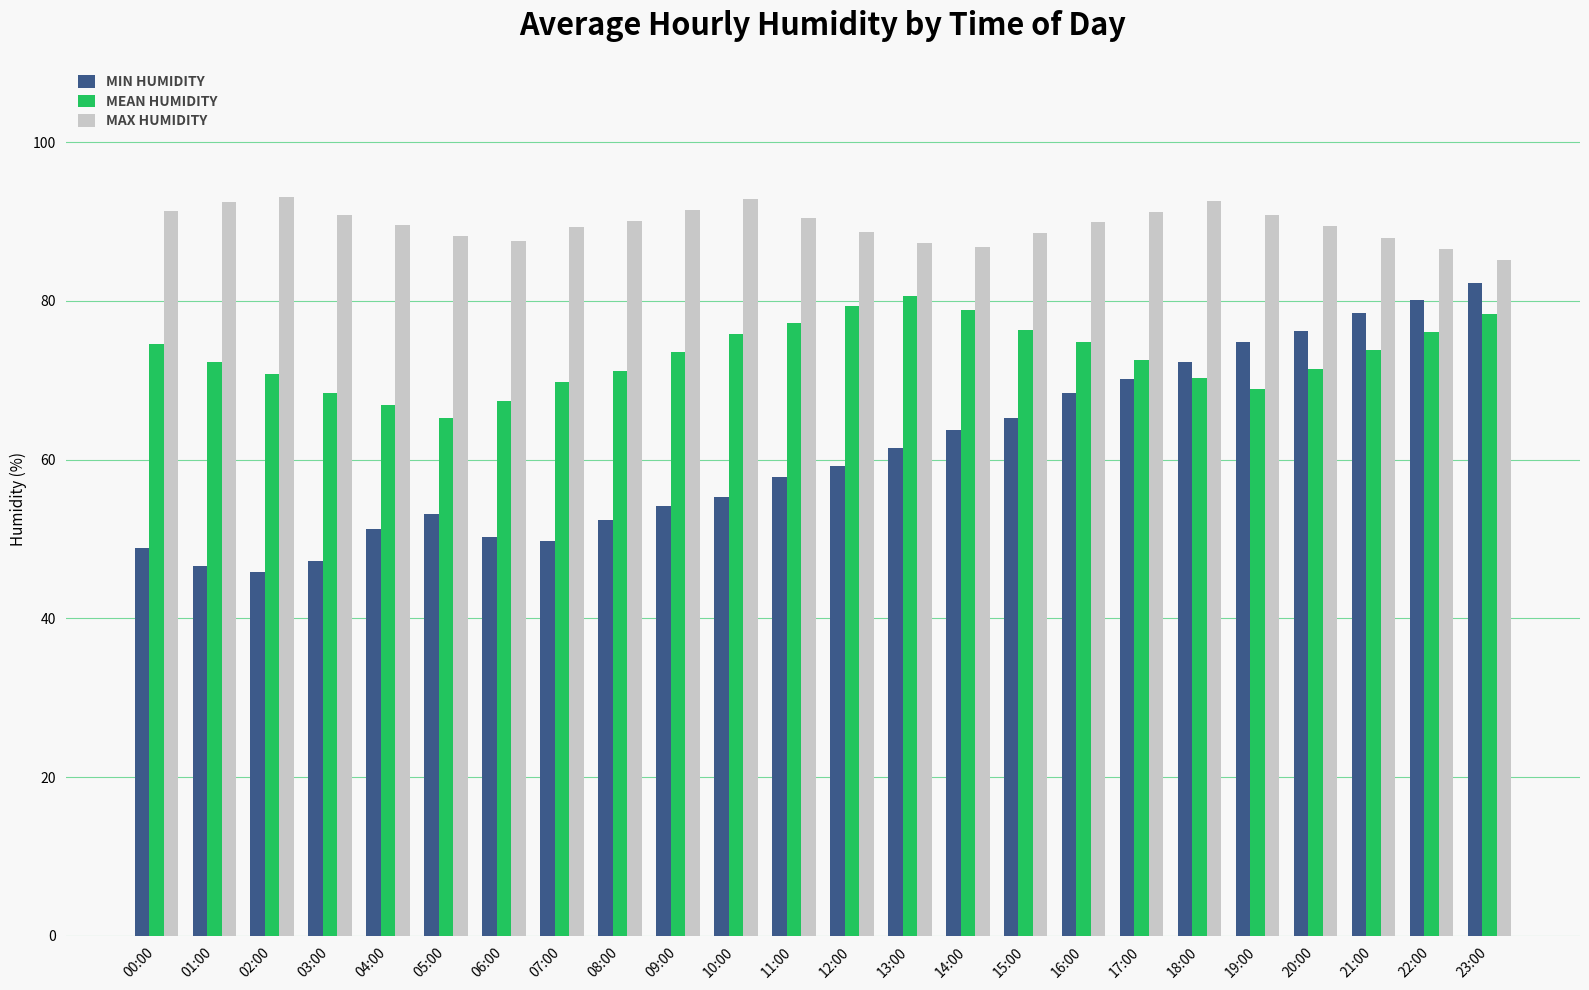

Which series has the largest range (max minus min)?

MIN HUMIDITY